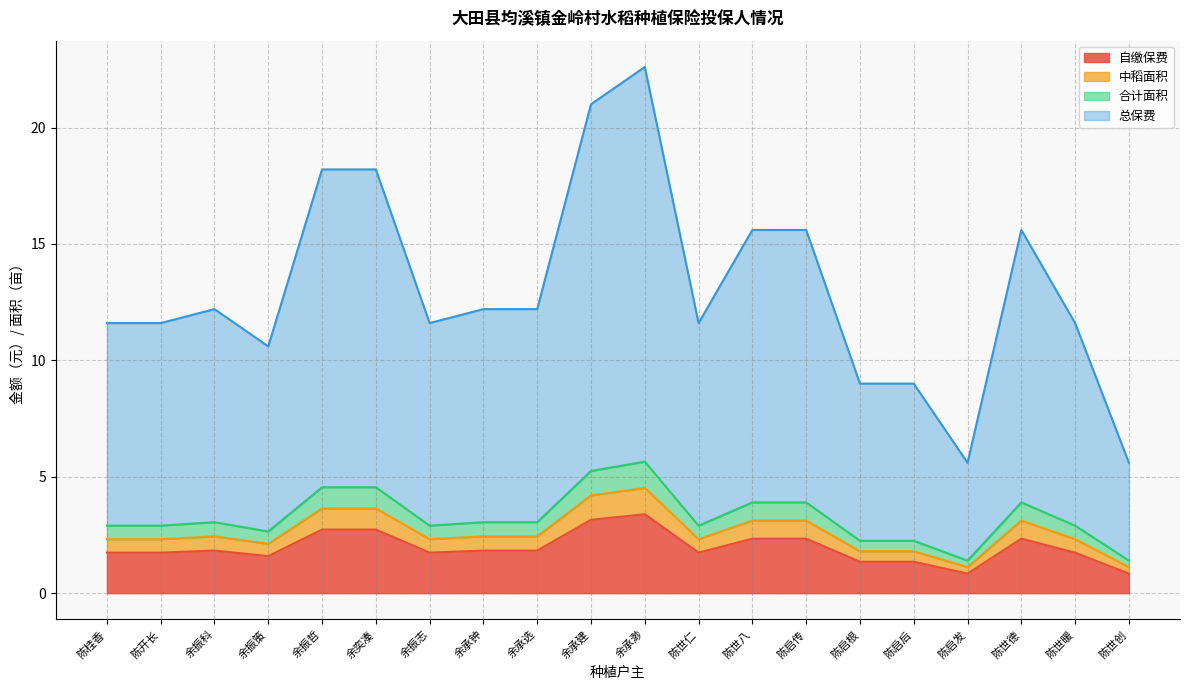

What is the highest value of the 合计面积 series?

5.6